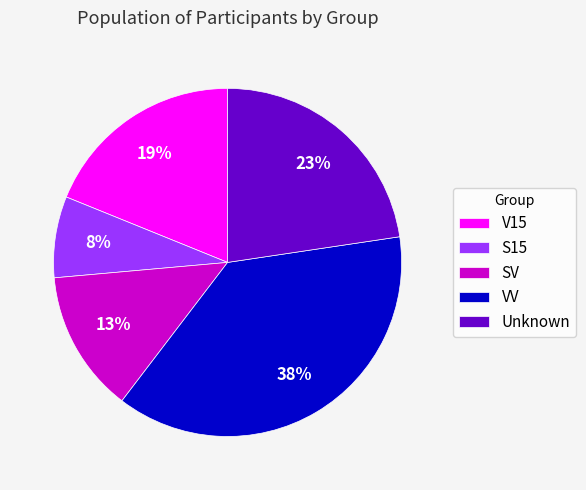

Do SV and VV together represent more than half of the pie?

Yes